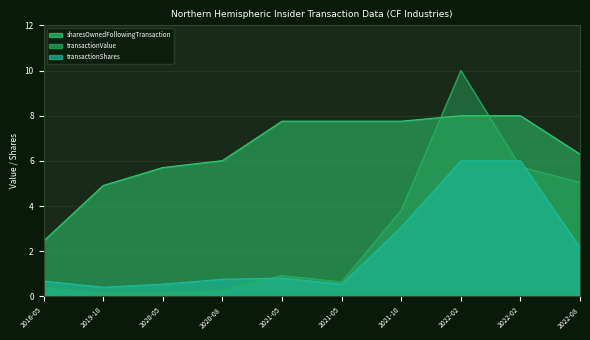

Which label corresponds to the largest value in the chart?

2022-02